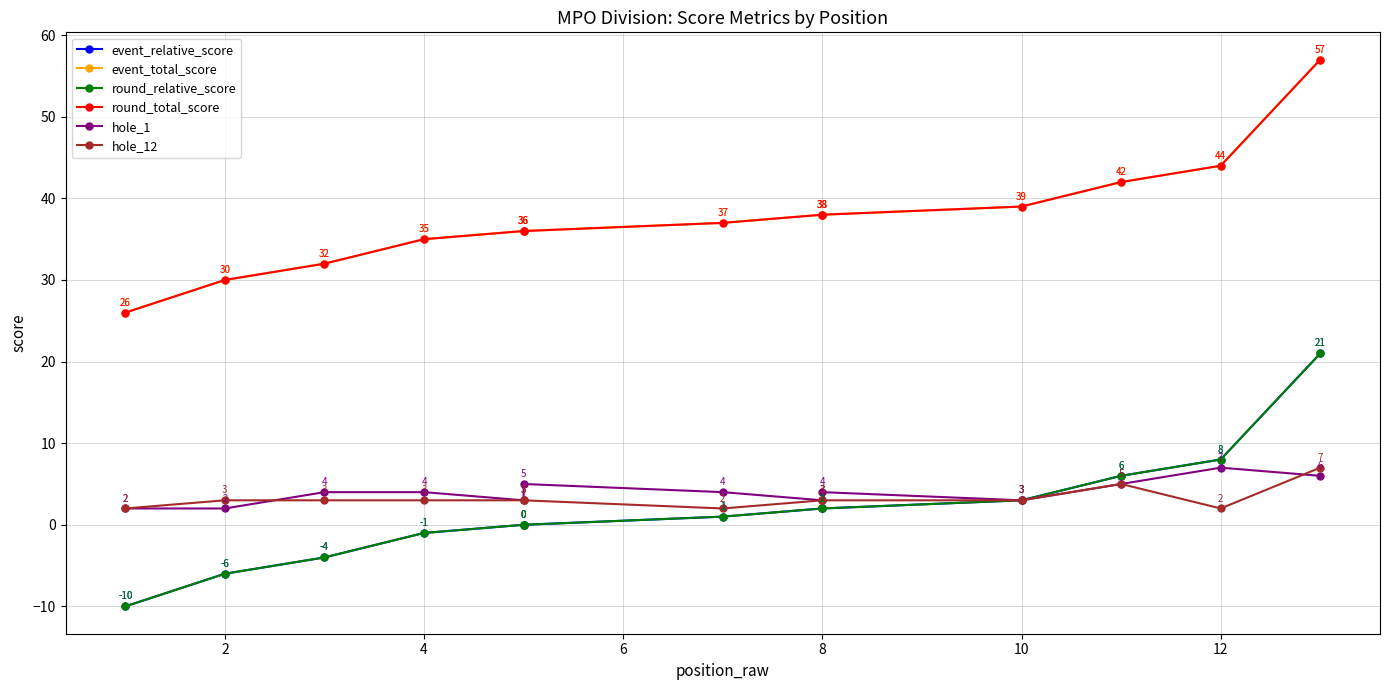

Which series has the largest total across all categories?

event_total_score